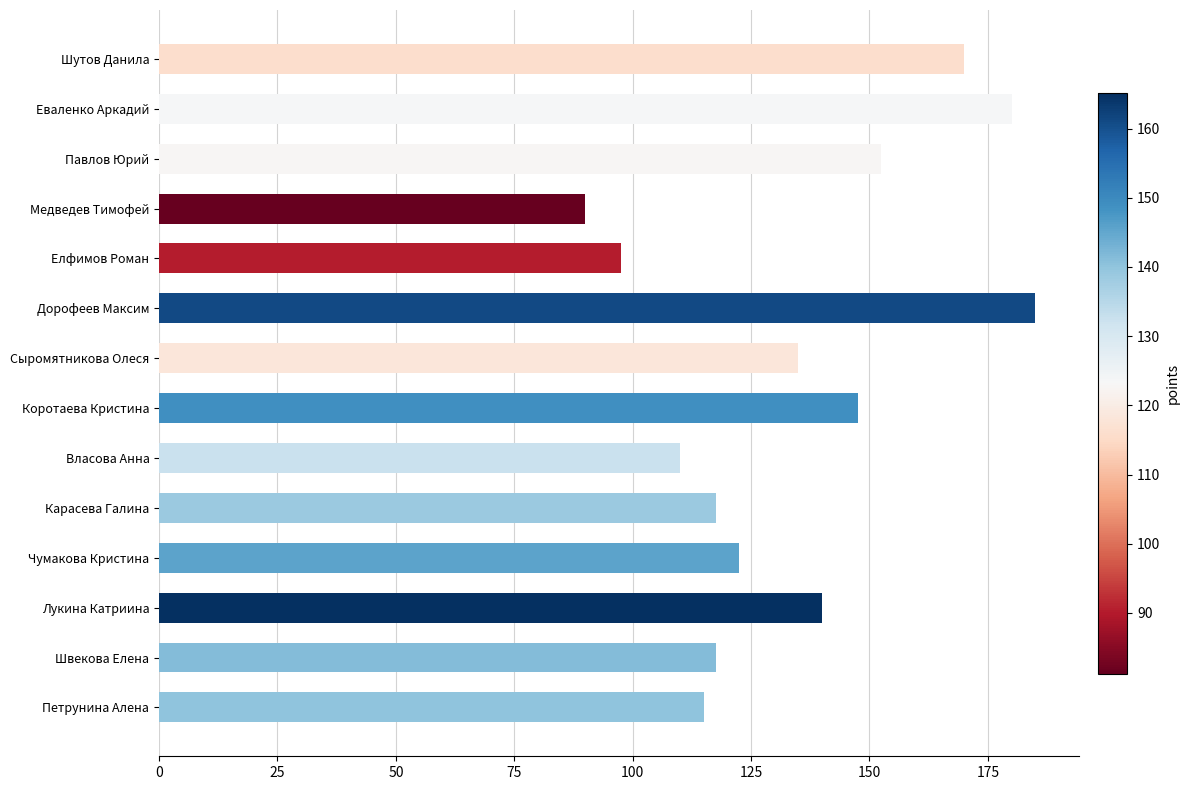

Is it true that the value at Карасева Галина is 117.5?

True